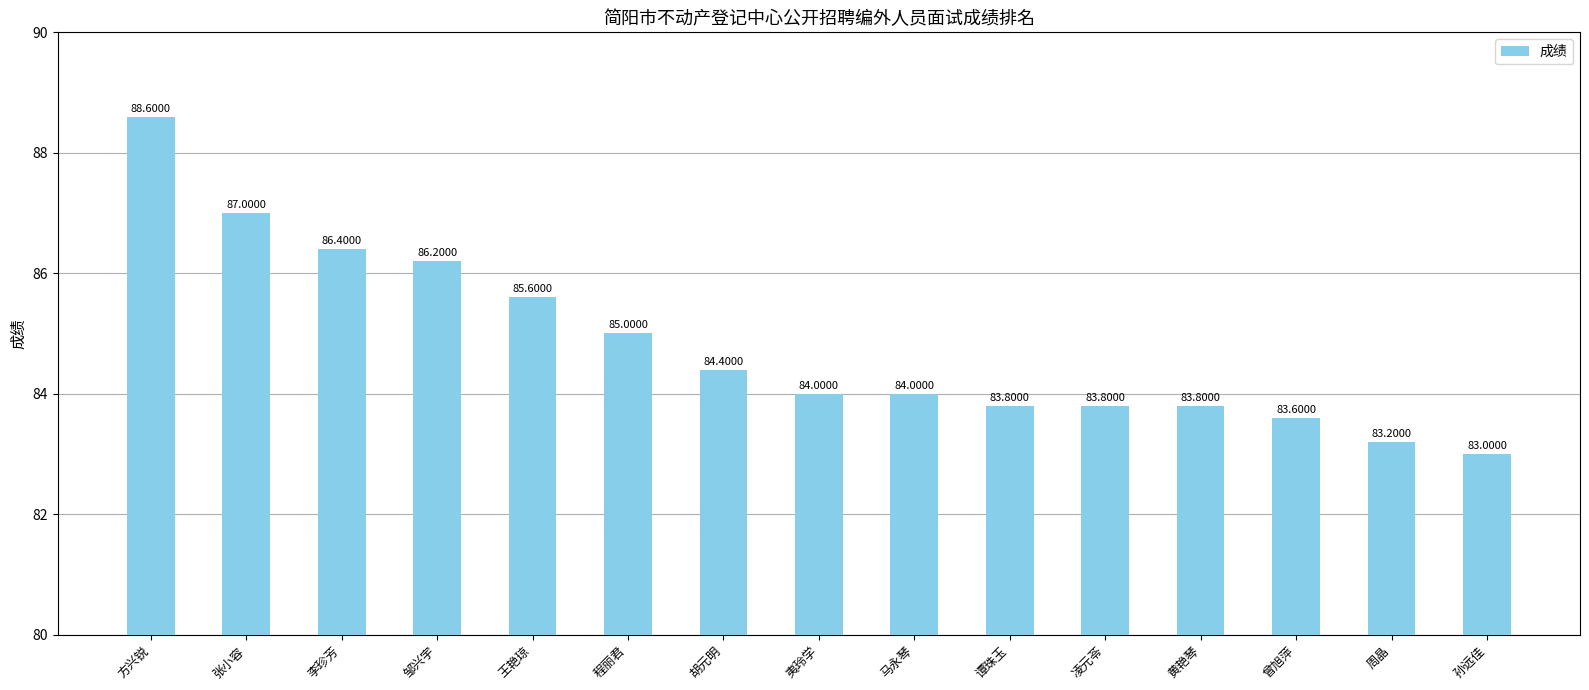

Where is the data nearest to the value 85?

程丽君